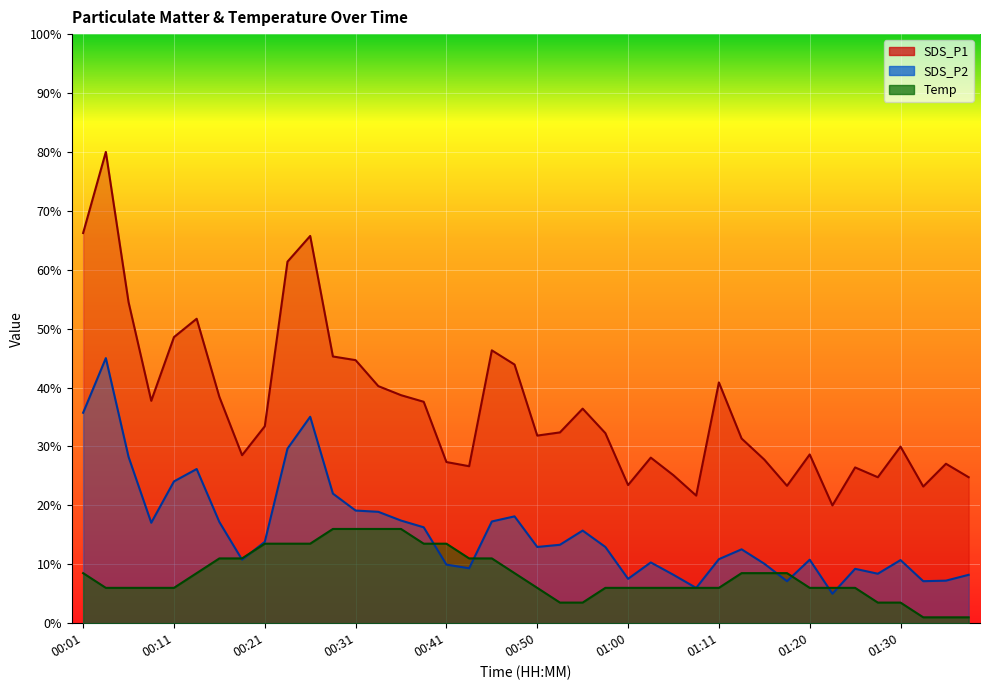

True or false: SDS_P2 has a value of 16.7 at 01:11.

False